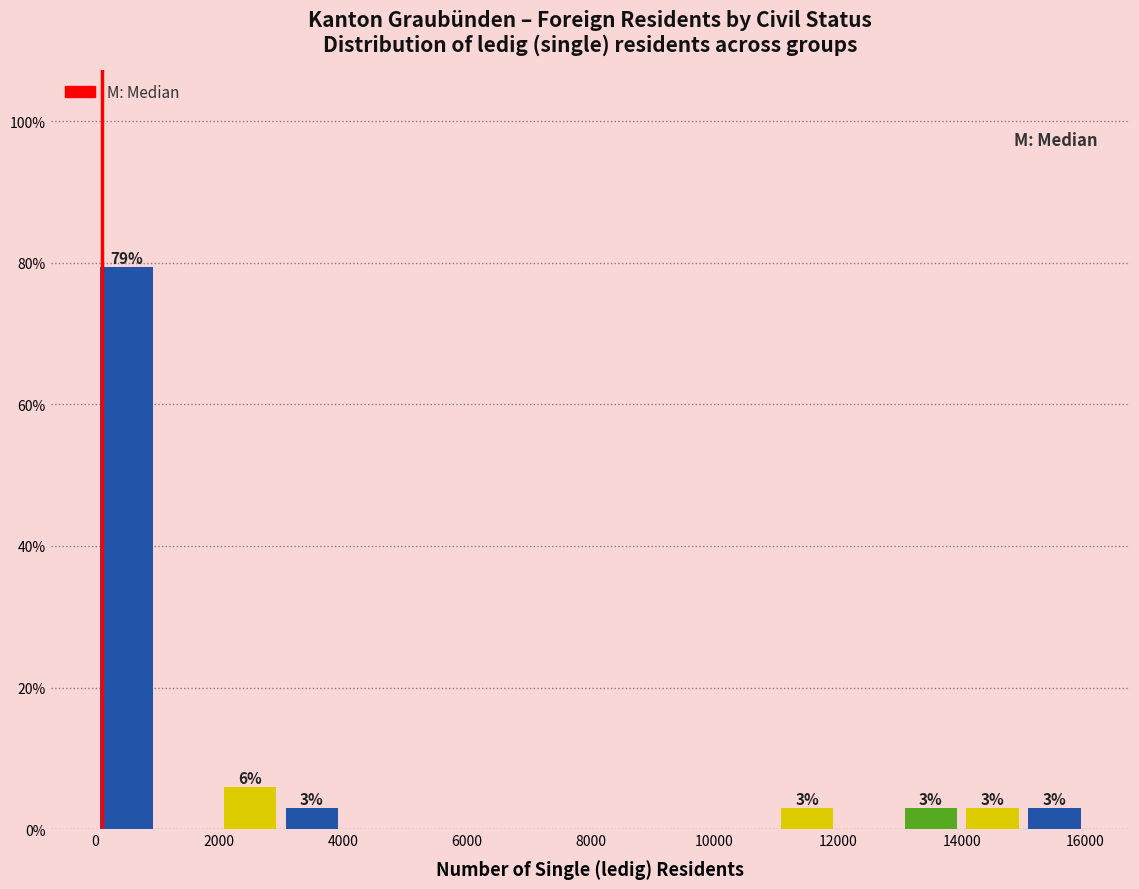

Over which range of the x-axis is the bar tallest?

0 to 1000